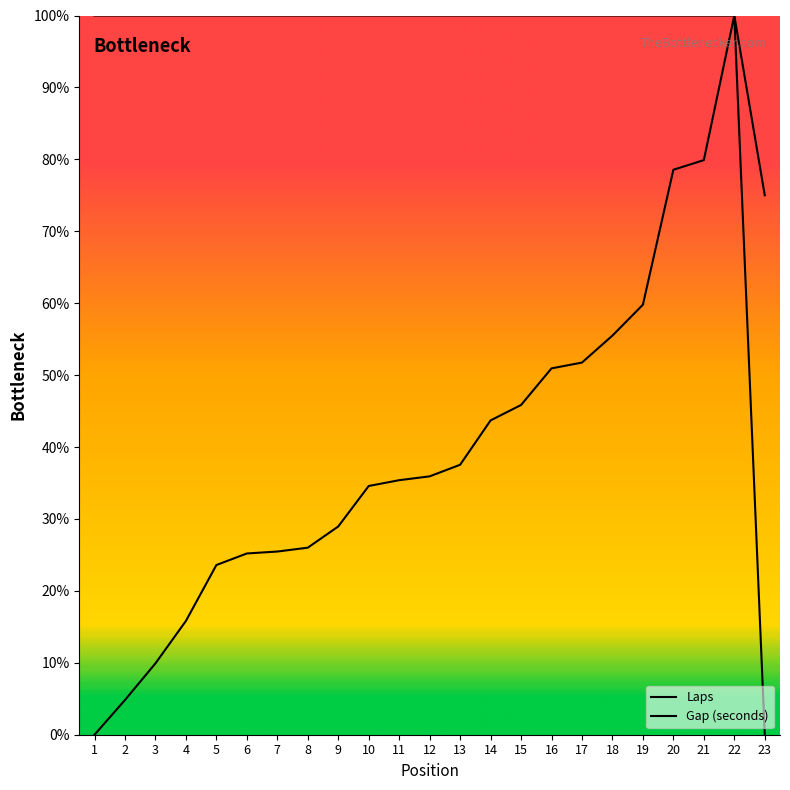

Reading right to left, what are all the values shown in this chart?

Laps: 23=75.0	22=100.0	21=100.0	20=100.0	19=100.0	18=100.0	17=100.0	16=100.0	15=100.0	14=100.0	13=100.0	12=100.0	11=100.0	10=100.0	9=100.0	8=100.0	7=100.0	6=100.0	5=100.0	4=100.0	3=100.0	2=100.0	1=100.0
Gap (seconds): 23=0.0	22=100.0	21=79.9	20=78.6	19=59.8	18=55.5	17=51.7	16=50.9	15=45.8	14=43.7	13=37.5	12=35.9	11=35.4	10=34.6	9=29.0	8=26.0	7=25.5	6=25.2	5=23.6	4=15.8	3=9.9	2=4.8	1=0.0